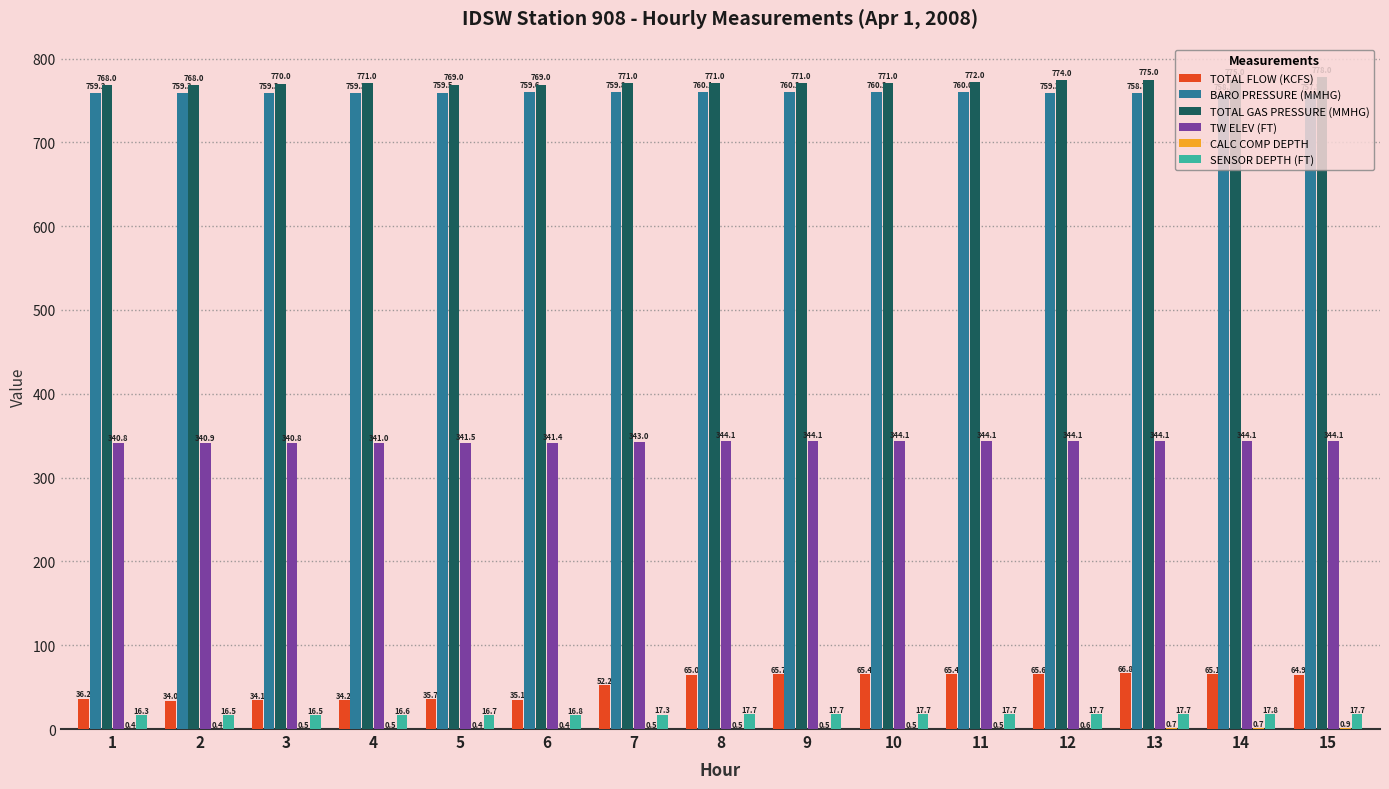

What is the greatest value displayed?

778.0